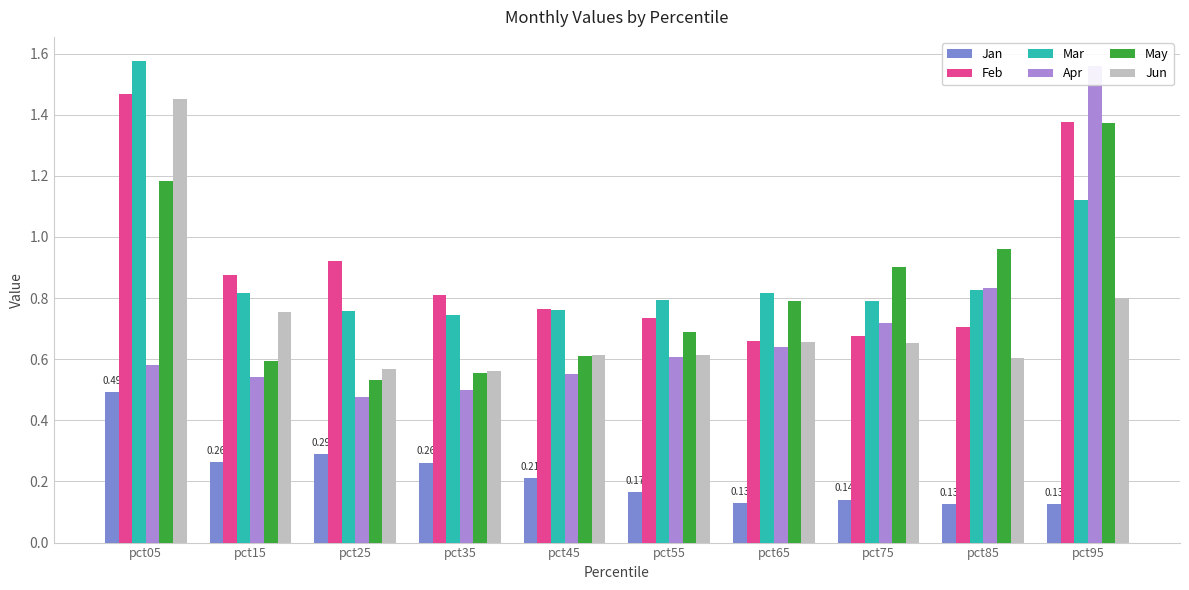

List the series in order of their peak value, lowest first.

Jan, May, Jun, Feb, Apr, Mar